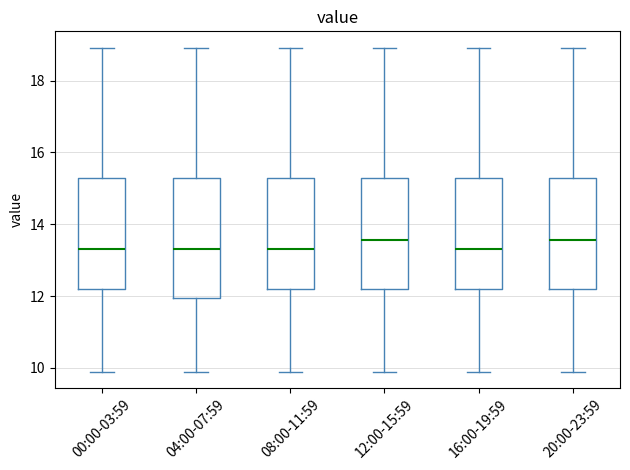

Reading left to right, transcribe this box plot: for each box, give where its median line is, the range the box spans, and where its two whiskers end, as read against the y-axis. The values are not printed on the chart, so give them approximately, as read against the axis.

00:00-03:59: median 13.4, box 12.2 to 15.2, whiskers 10.0 to 19.0
04:00-07:59: median 13.4, box 12.0 to 15.2, whiskers 10.0 to 19.0
08:00-11:59: median 13.4, box 12.2 to 15.2, whiskers 10.0 to 19.0
12:00-15:59: median 13.6, box 12.2 to 15.2, whiskers 10.0 to 19.0
16:00-19:59: median 13.4, box 12.2 to 15.2, whiskers 10.0 to 19.0
20:00-23:59: median 13.6, box 12.2 to 15.2, whiskers 10.0 to 19.0